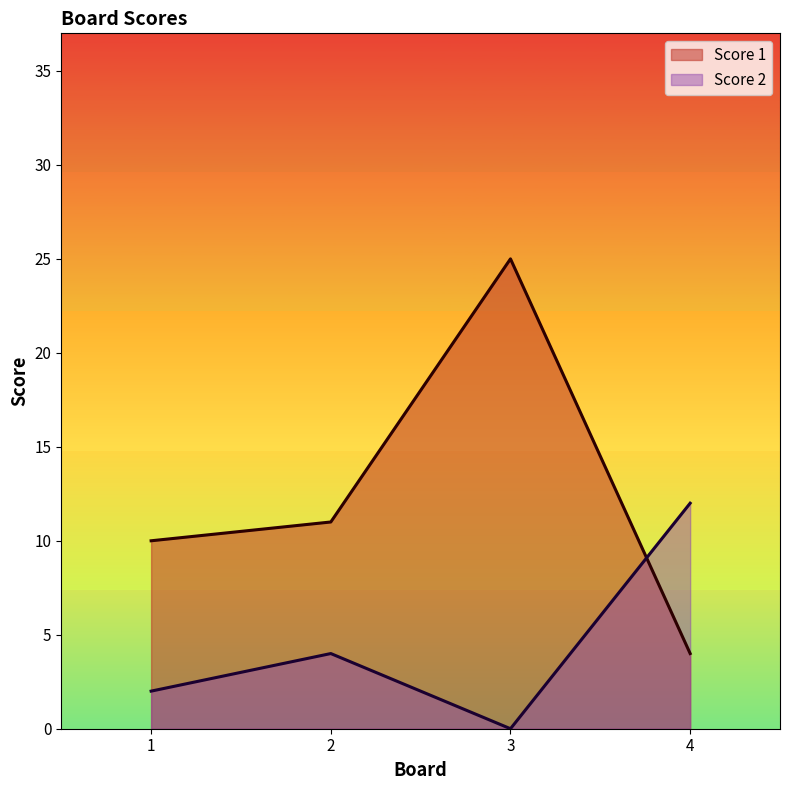

Which has a higher value, 2 or 3?

3